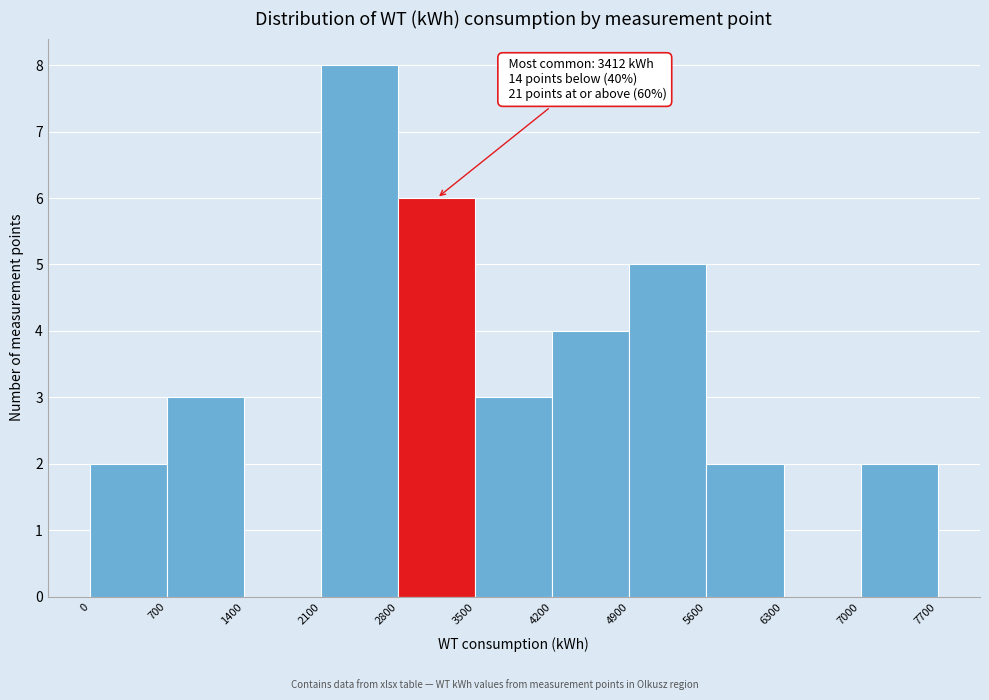

Over which range of the x-axis is the bar tallest?

2100 to 2800